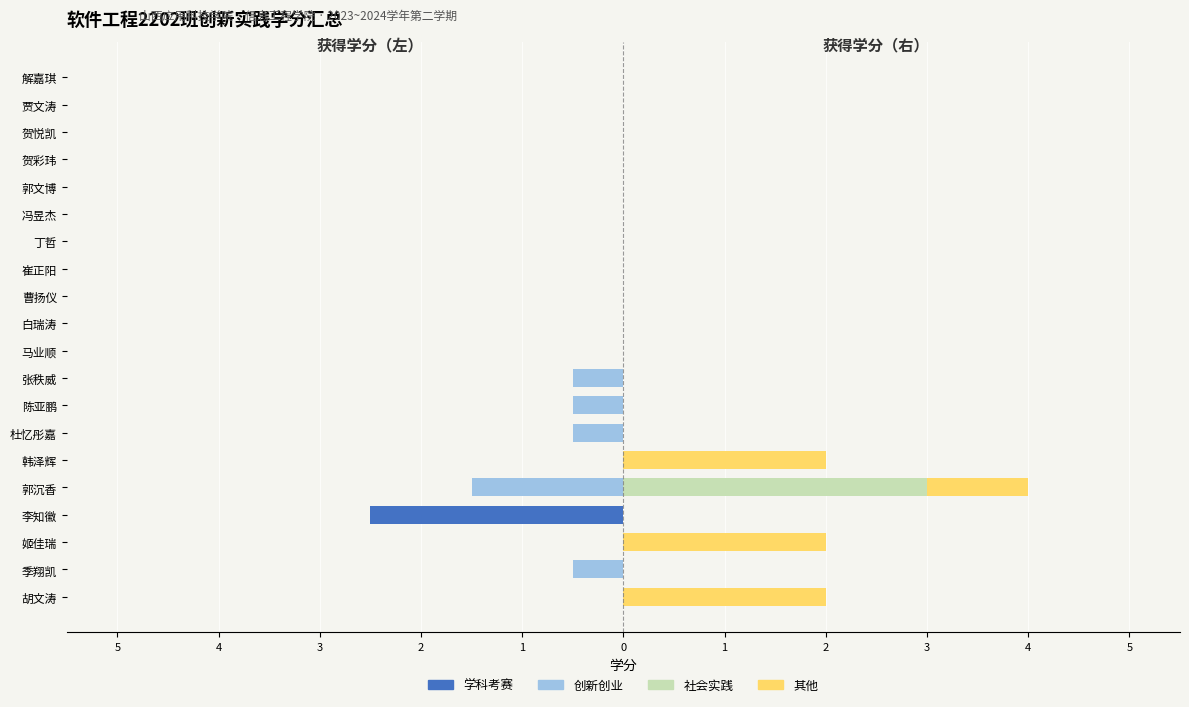

How many data points in 学科考赛 are less than 0?

1